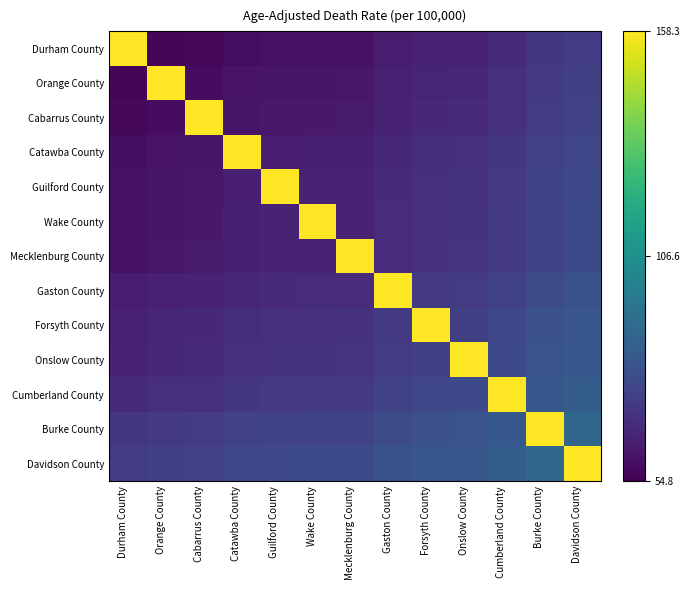

List the series in order of their peak value, lowest first.

Durham County, Orange County, Cabarrus County, Catawba County, Guilford County, Wake County, Mecklenburg County, Gaston County, Forsyth County, Onslow County, Cumberland County, Burke County, Davidson County